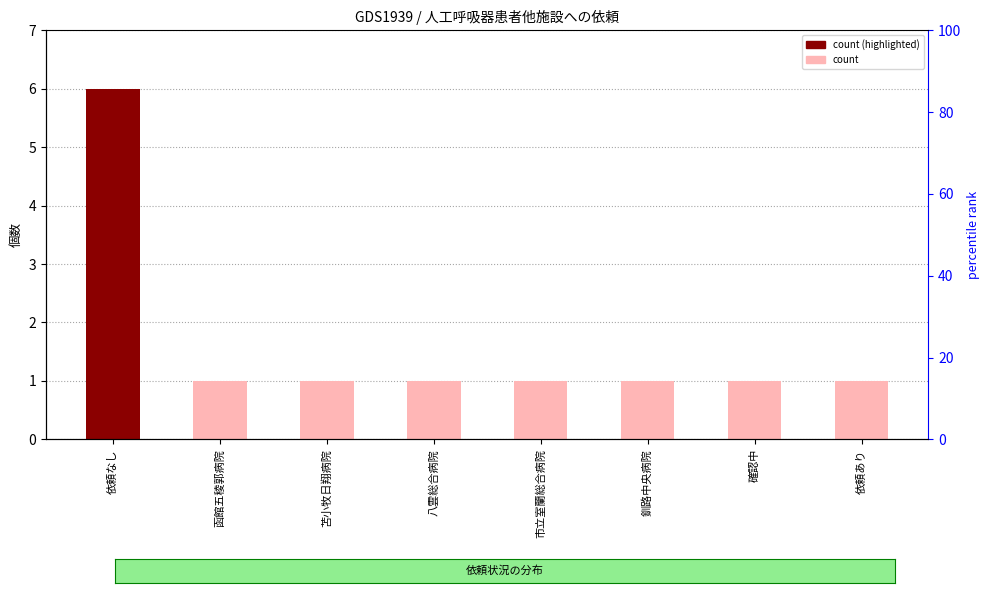

What is the smallest value displayed?

1